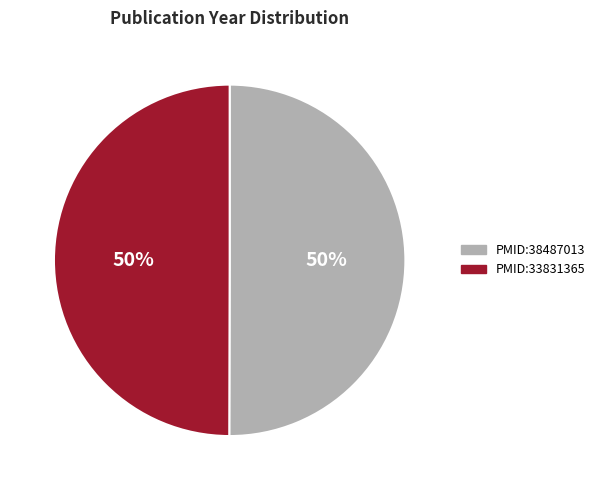

To the nearest percent, what percentage of the pie is PMID:33831365?

50%